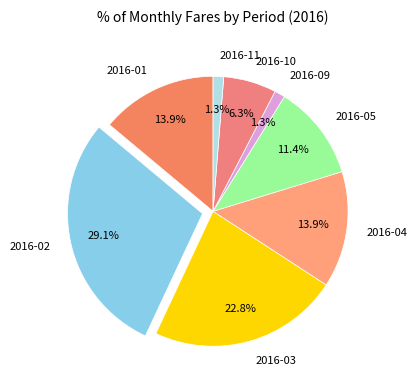

Is 2016-11 the majority of the pie?

No